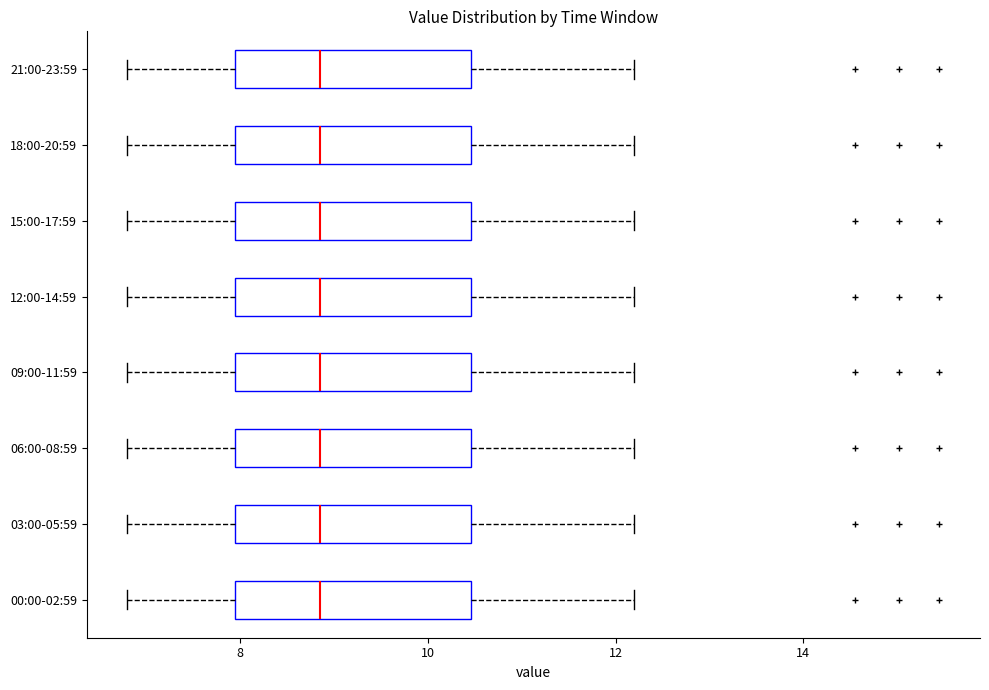

Where is the left edge of the box for 00:00-02:59 on the x-axis? The values are not printed on the chart, so give them approximately, as read against the axis.

8.0